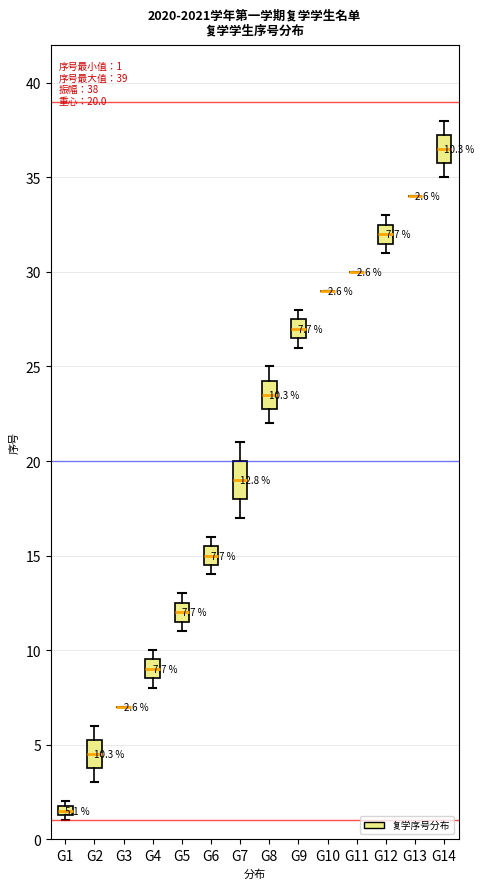

Comparing the boxes themselves (not the whiskers), which one is the tallest?

G7